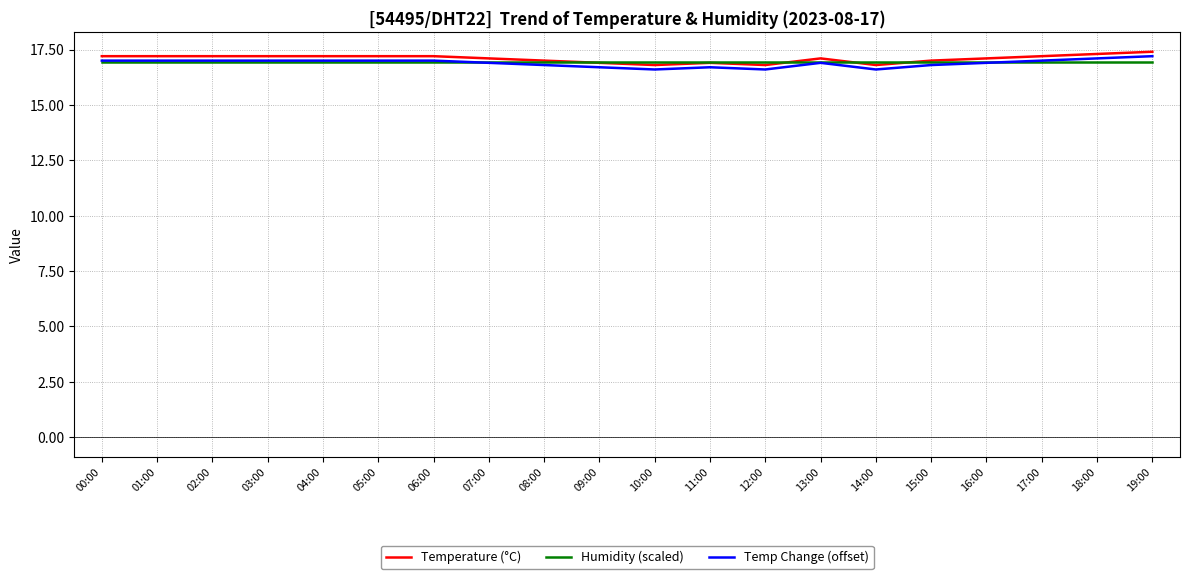

What is the average value of the Temp Change (offset) series?

16.9